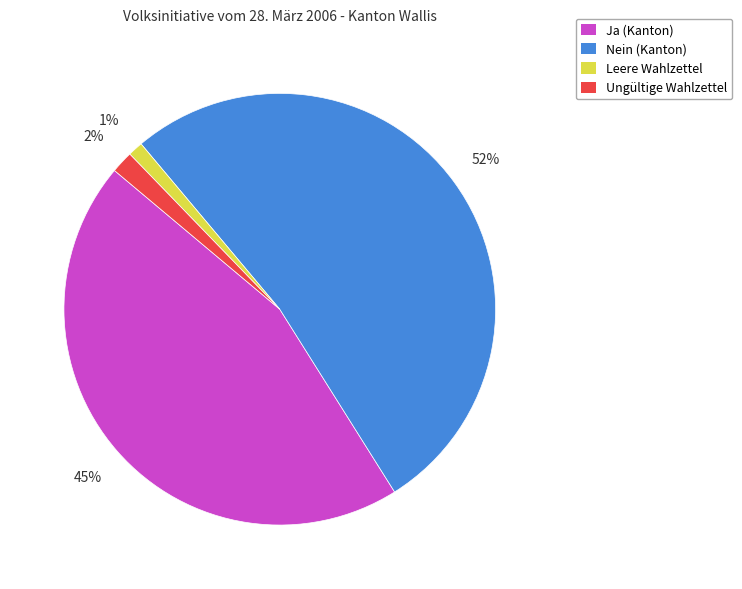

Rank the categories by value from lowest to highest.

Leere Wahlzettel, Ungültige Wahlzettel, Ja, Nein